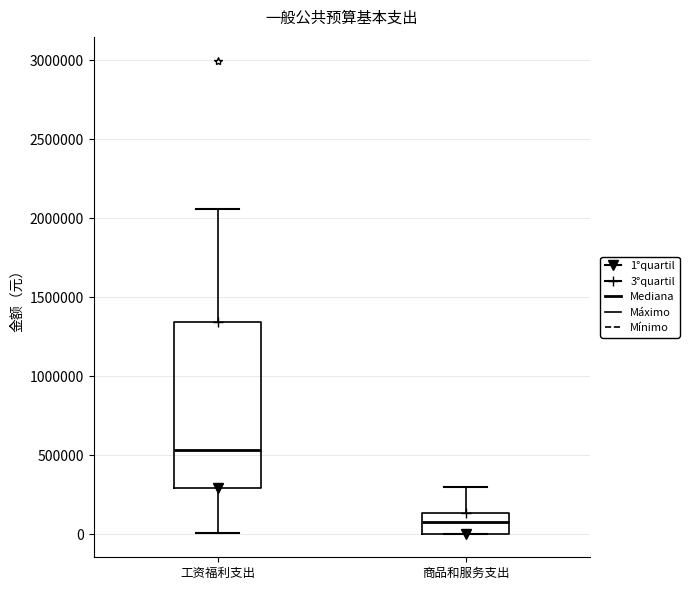

Which box has the lowest median line?

商品和服务支出